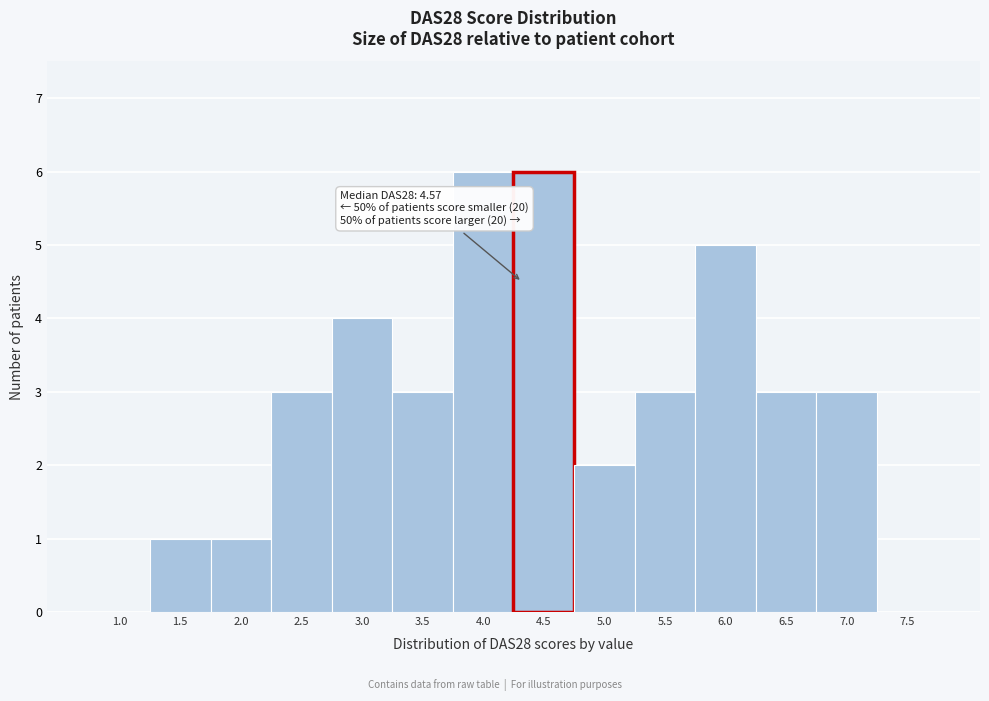

Reading left to right, transcribe all the data shown in this chart.

1.0=0	1.5=1	2.0=1	2.5=3	3.0=4	3.5=3	4.0=6	4.5=6	5.0=2	5.5=3	6.0=5	6.5=3	7.0=3	7.5=0